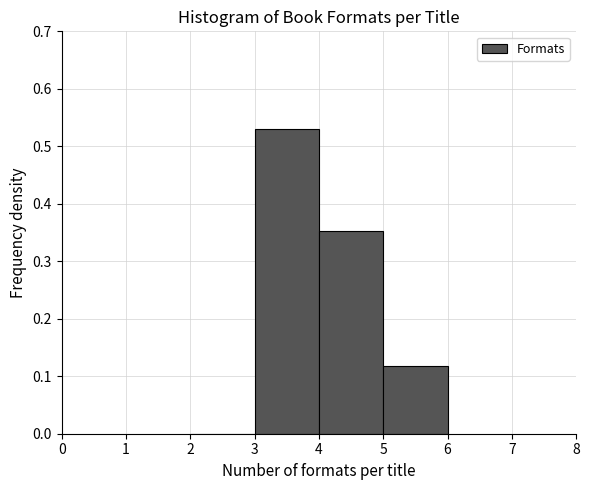

Reading left to right, list every bar in this chart as the range it spans on the x-axis followed by its height. The values are not printed on the chart, so give them approximately, as read against the axis.

2 to 3: 0
3 to 4: 0.53
4 to 5: 0.35
5 to 6: 0.12